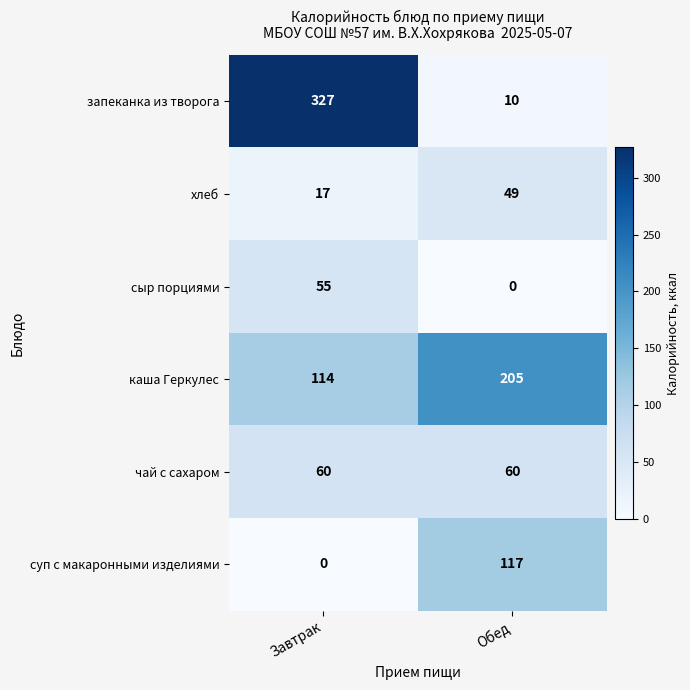

Where is сыр порциями nearest to the value 27?

Обед